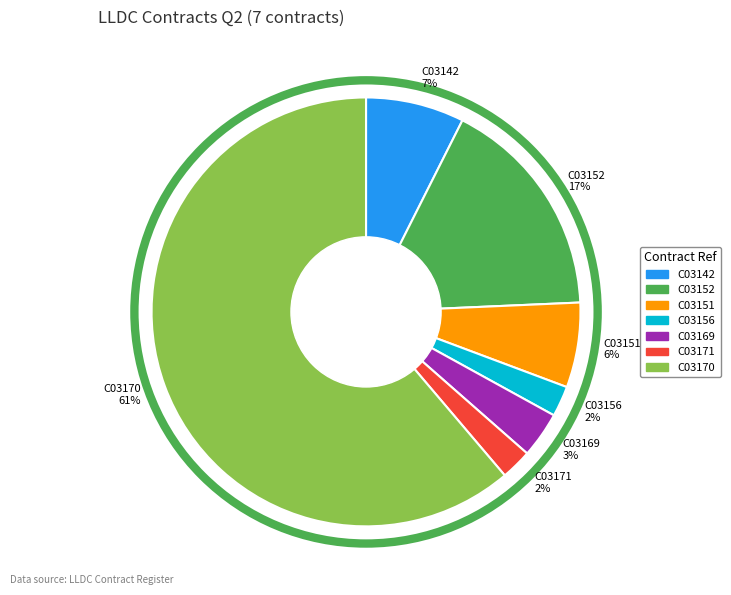

How many segments does this pie chart have?

7